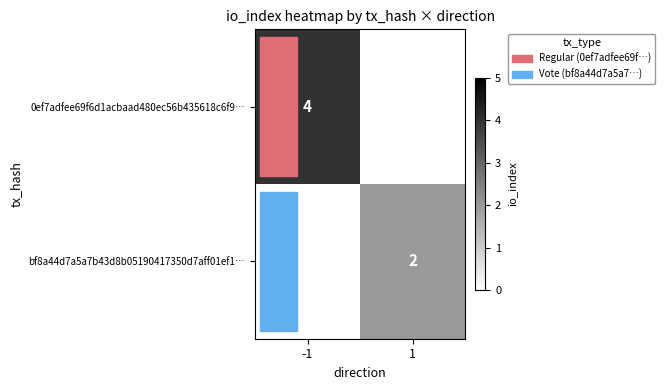

True or false: bf8a44d7a5a7b43d8b05190417350d7aff01ef1… has a value of 2 at 1.

True